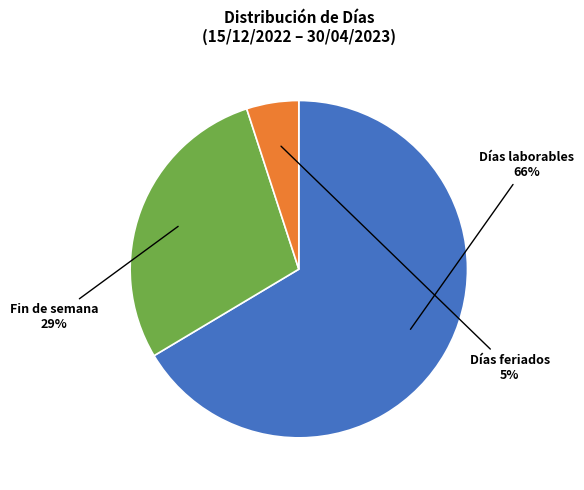

Is there any slice that represents more than half of the pie?

Yes